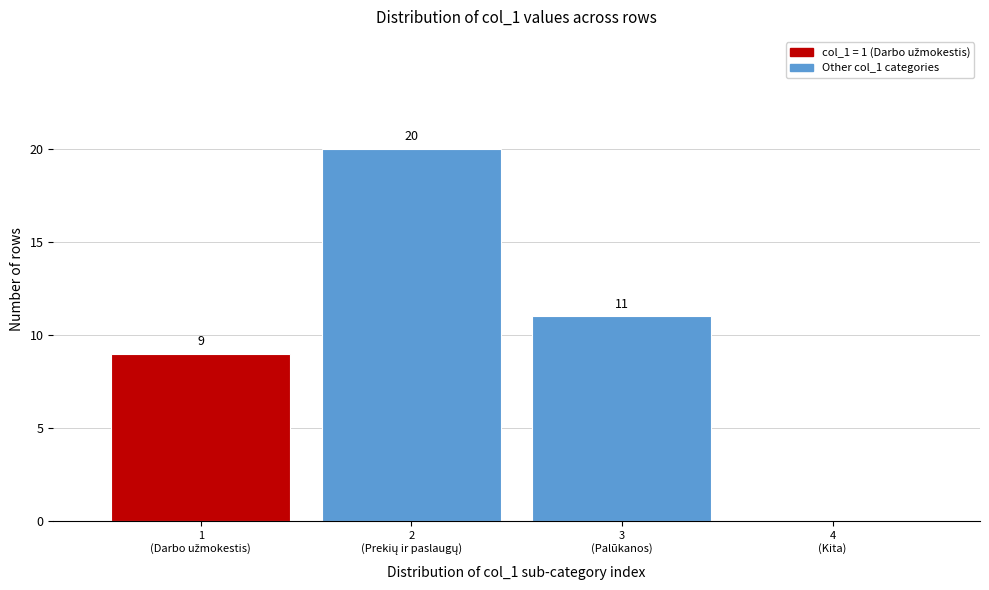

How many values are between 9 and 20?

3